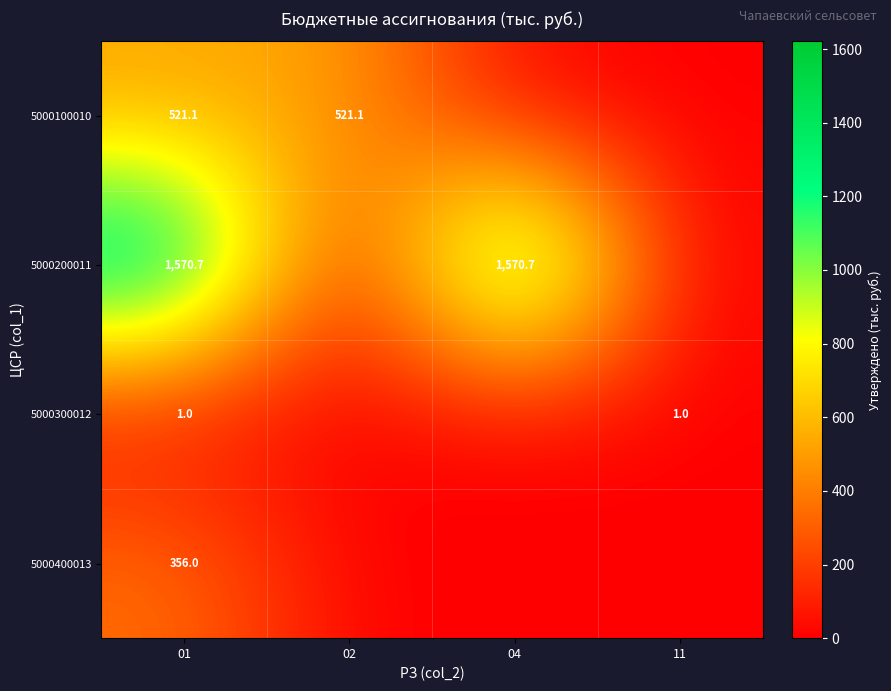

At 01, list the series in order from largest to smallest.

5000200011, 5000100010, 5000400013, 5000300012